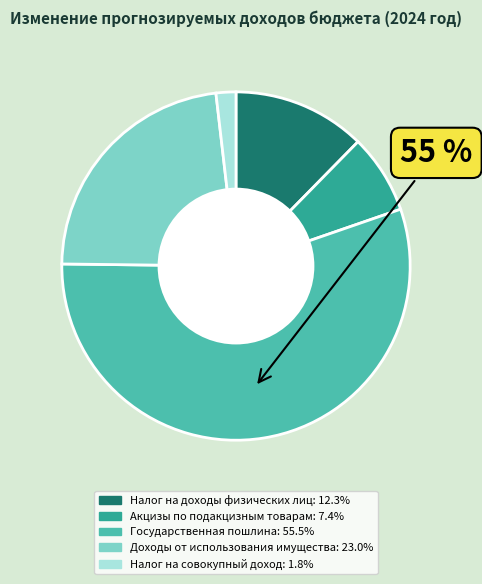

Do Доходы от использования имущества and Налог на совокупный доход together represent more than half of the pie?

No